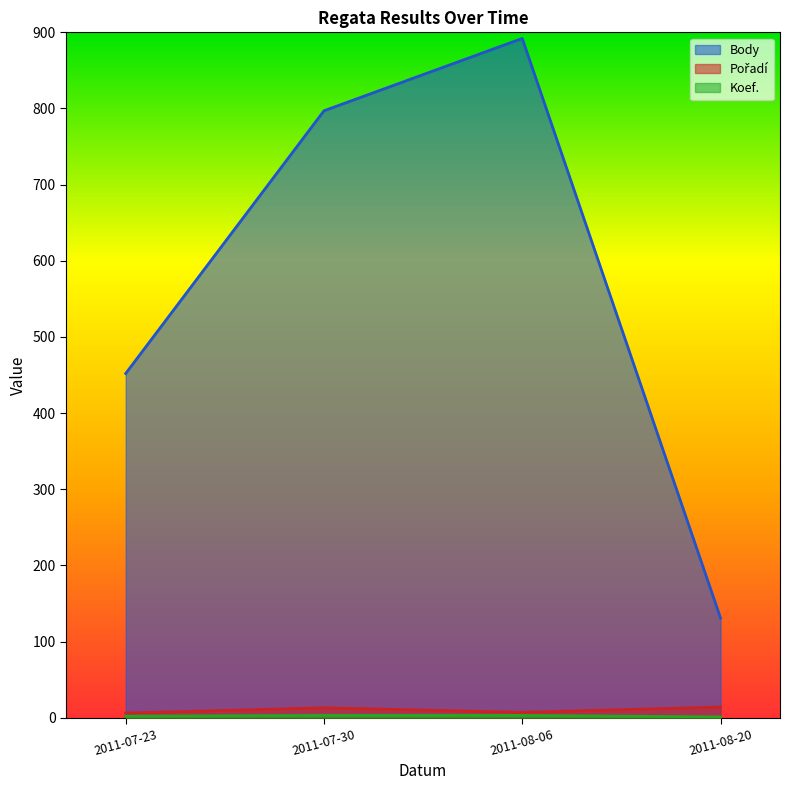

True or false: Pořadí and Body intersect in this chart.

False